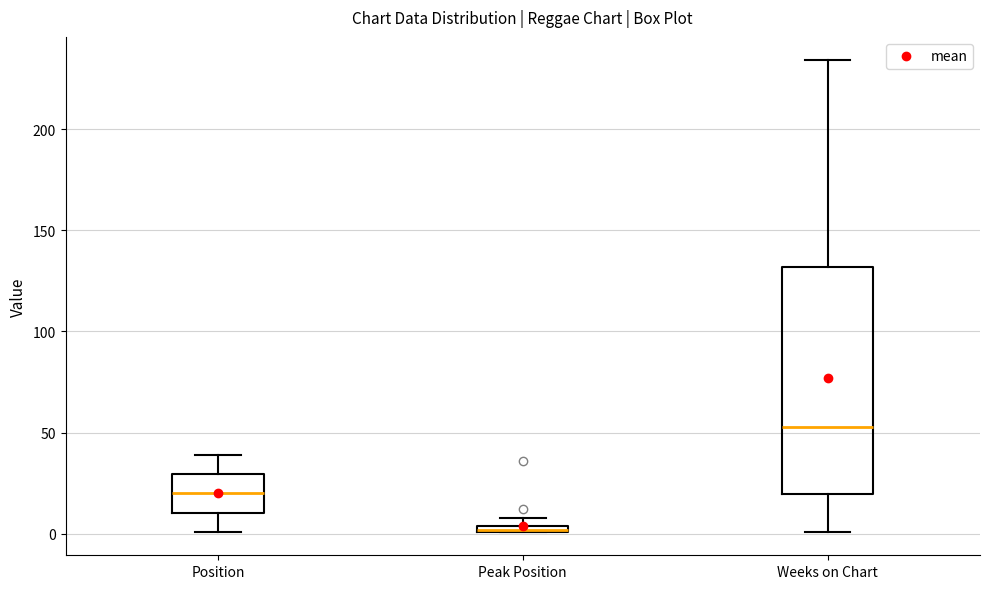

Which box is the tallest, from its lower edge to its upper edge?

Weeks on Chart